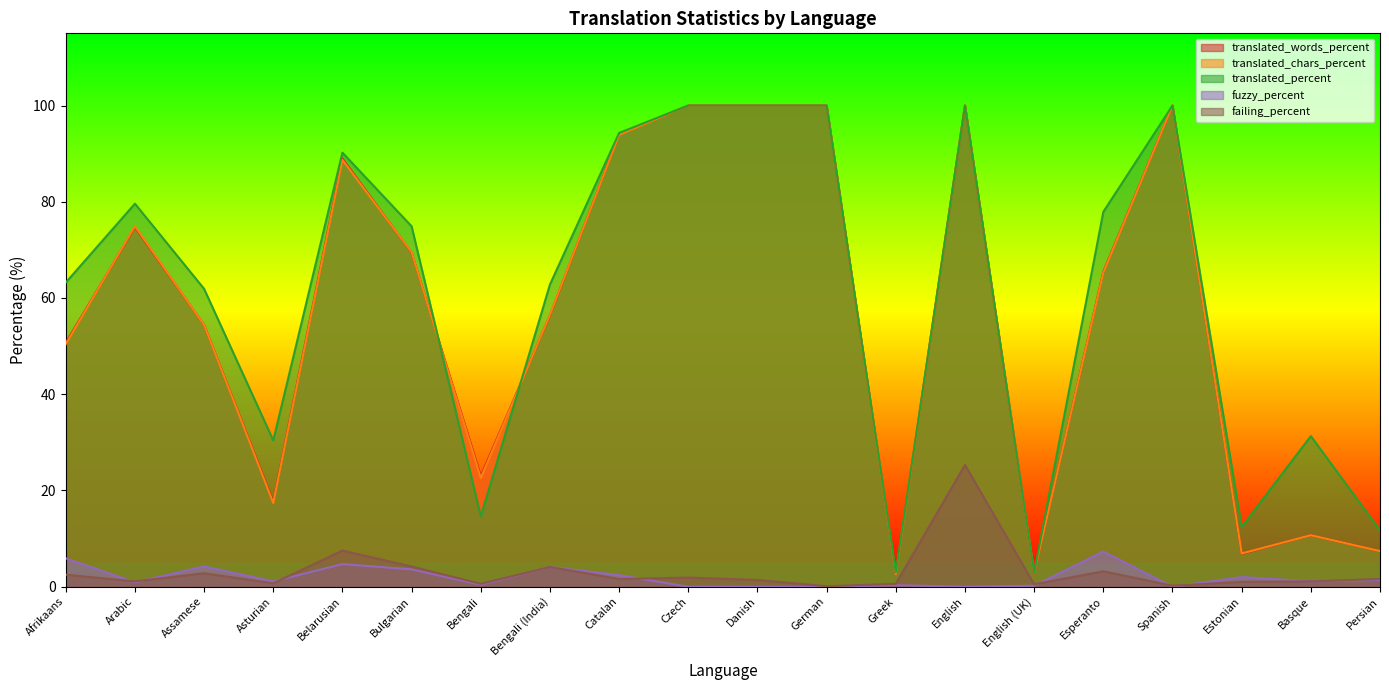

Where is the first local maximum for translated_percent?

Arabic